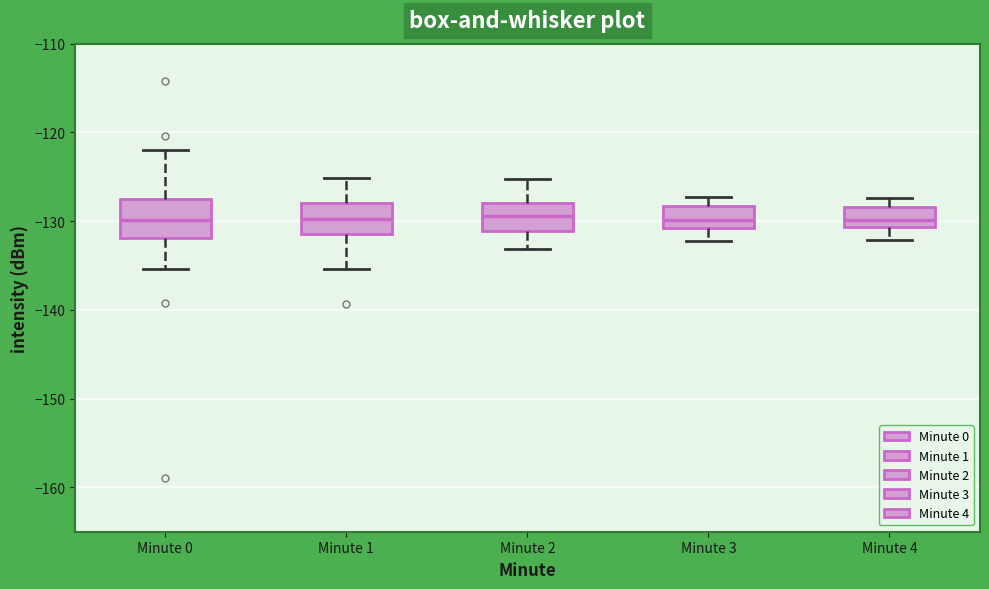

Reading left to right, read every box against the y-axis: the position of its median line, the range the box covers, and the ends of its whiskers. The values are not printed on the chart, so give them approximately, as read against the axis.

Minute 0: median -130, box -132 to -128, whiskers -135 to -122
Minute 1: median -130, box -131 to -128, whiskers -135 to -125
Minute 2: median -129, box -131 to -128, whiskers -133 to -125
Minute 3: median -130, box -131 to -128, whiskers -132 to -127
Minute 4: median -130, box -131 to -128, whiskers -132 to -127